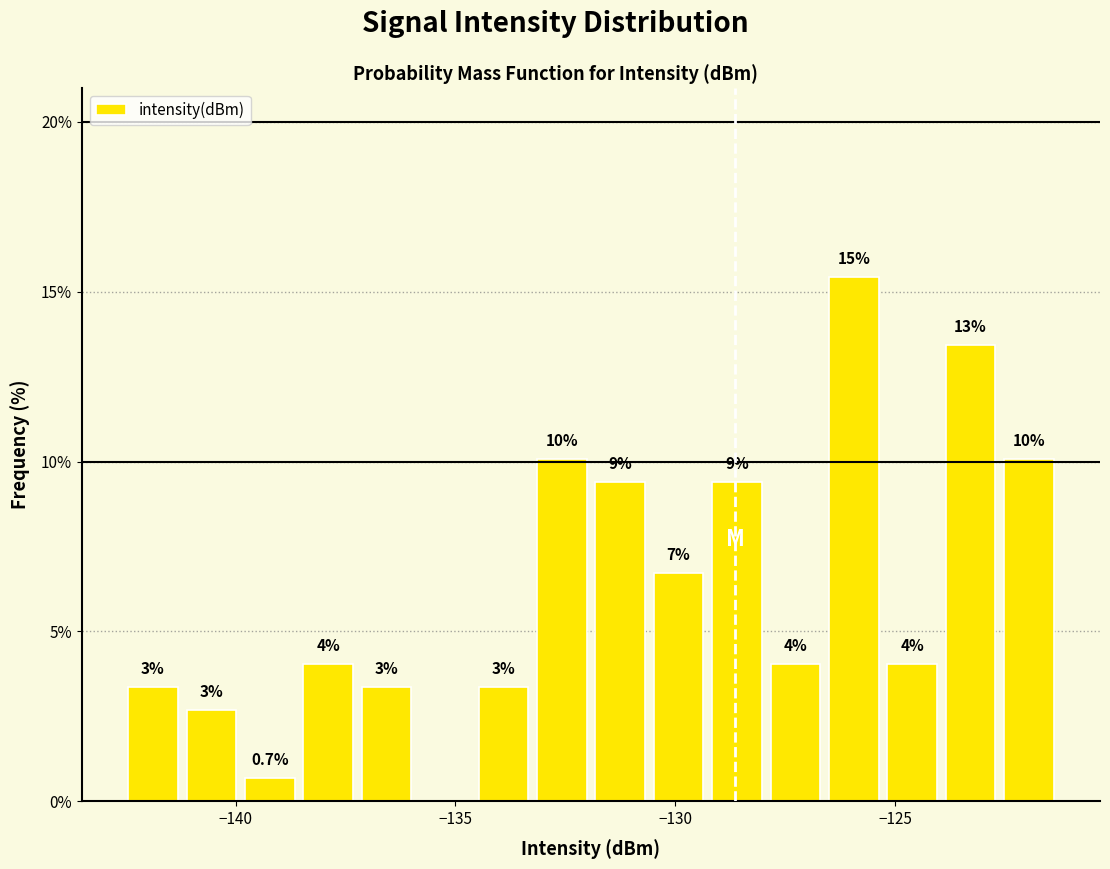

Around what value on the x-axis is the tallest bar? Give the approximate position of its centre, as read against the axis.

-126.0